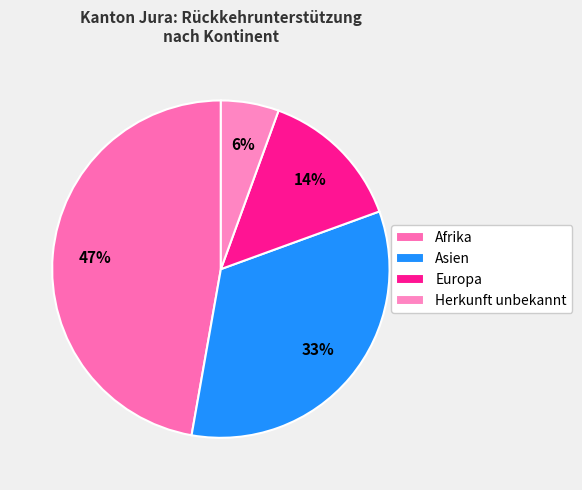

How many segments does this pie chart have?

4